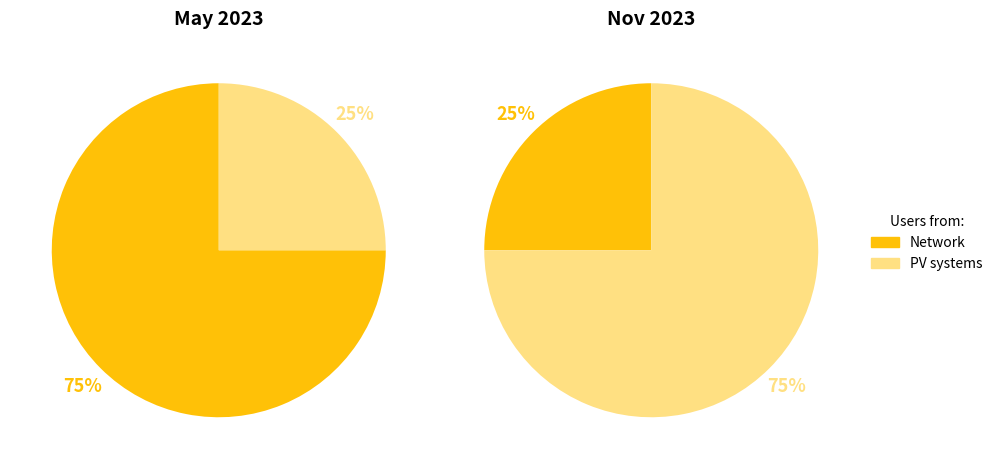

How many segments does this pie chart have?

2